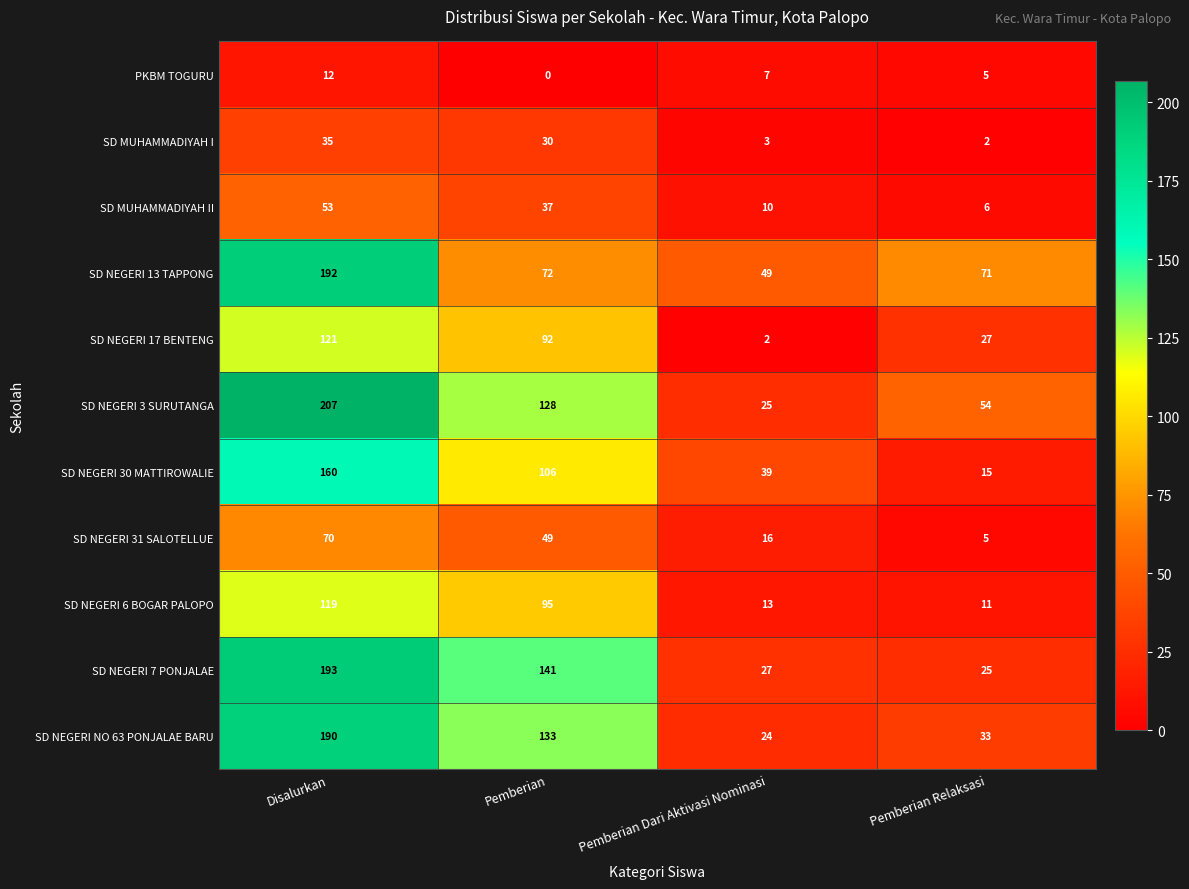

What is the maximum value shown in the chart?

207